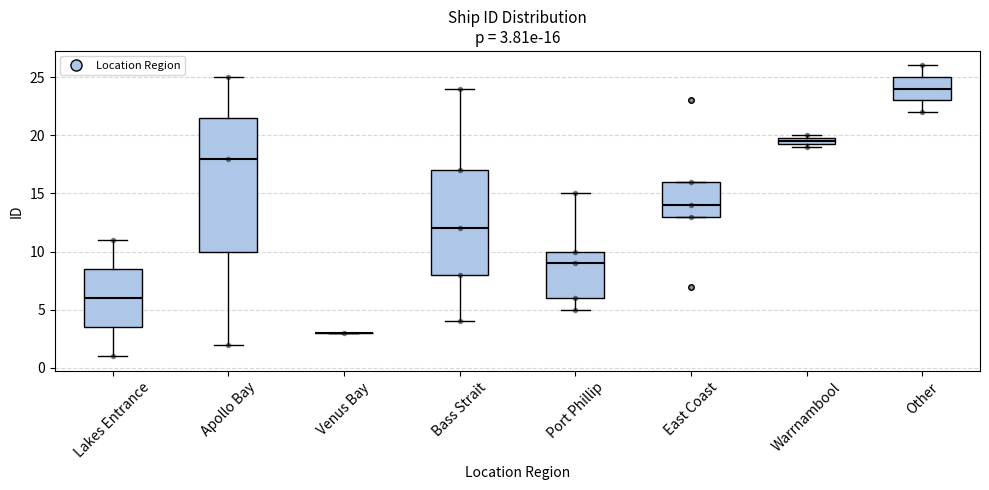

Comparing the boxes themselves (not the whiskers), which one is the tallest?

Apollo Bay